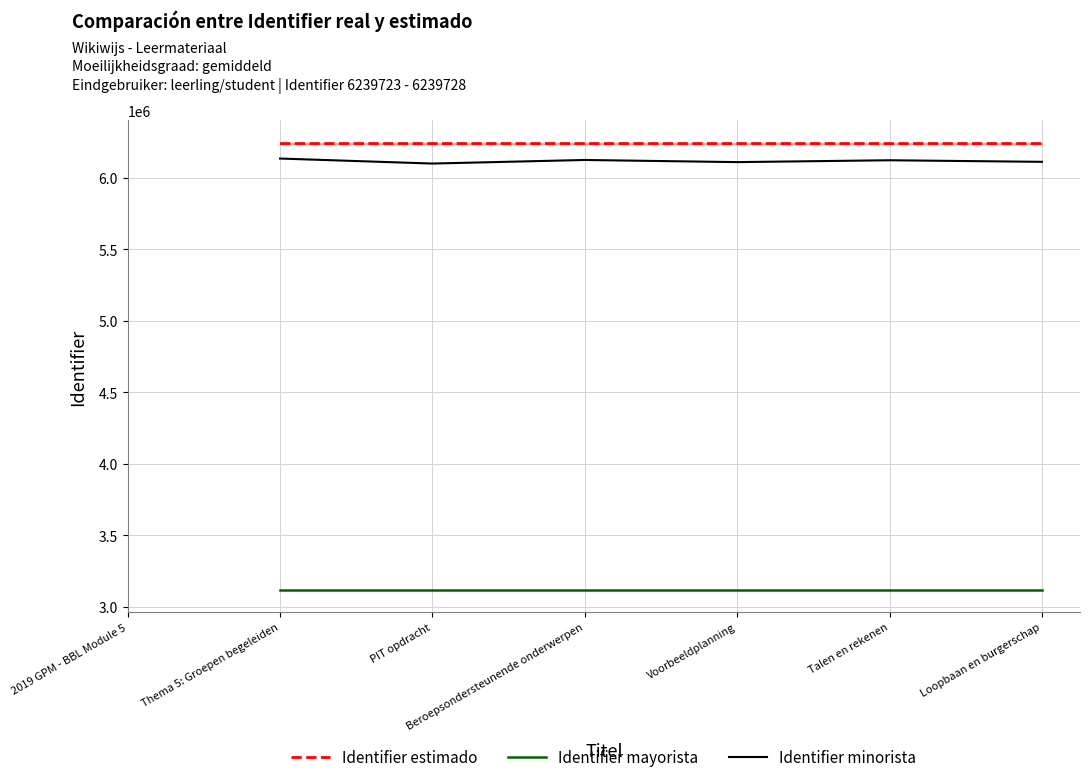

True or false: Identifier minorista and Identifier mayorista intersect in this chart.

False